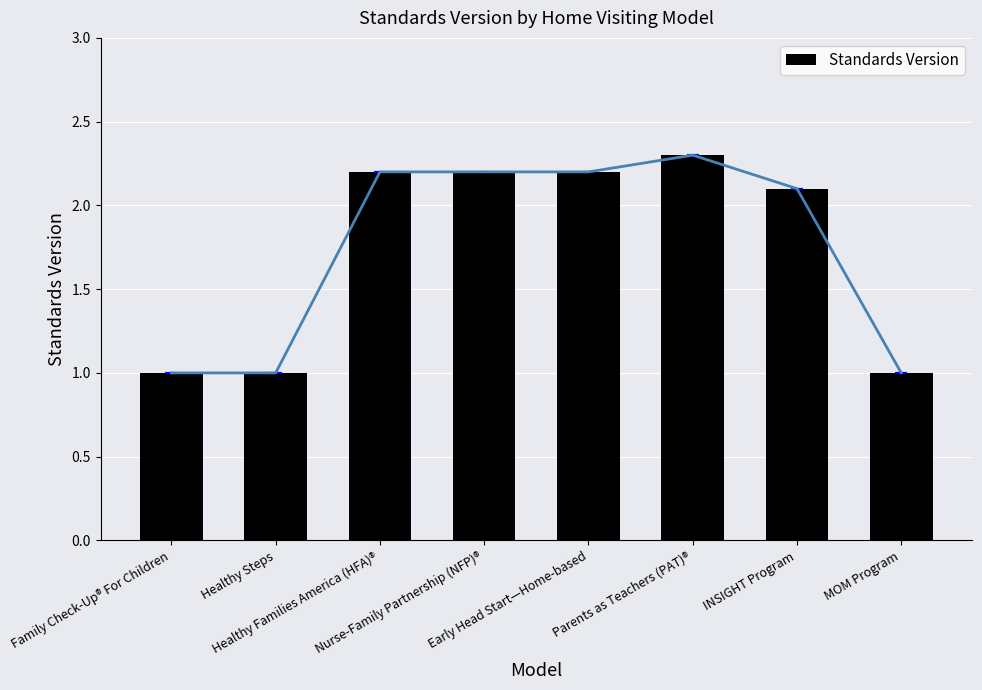

True or false: the data shows 0.6 at Healthy Steps.

False